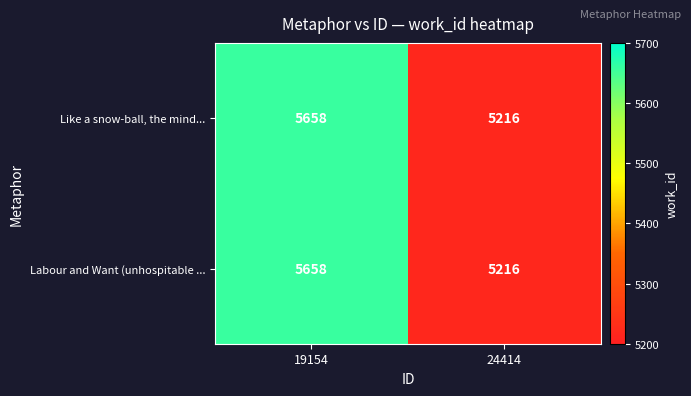

The value of Labour and Want (unhospitable ... at 19154 is 1301. True or false?

False